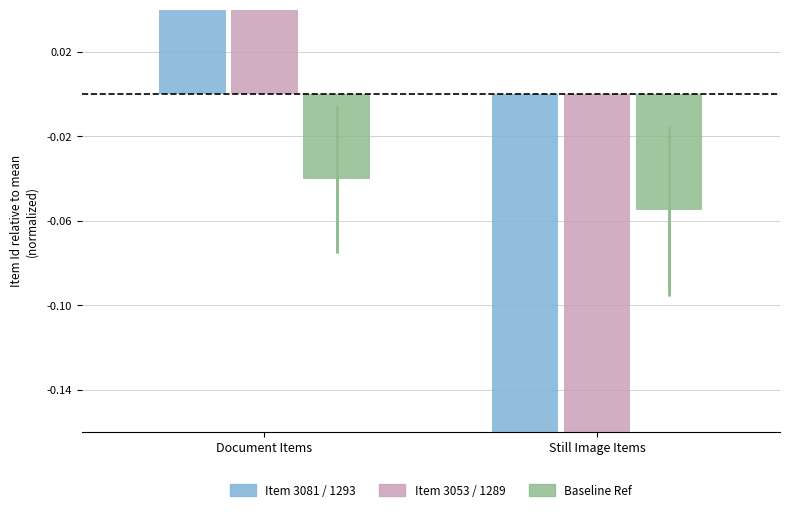

At how many categories does at least one series exceed 0?

1